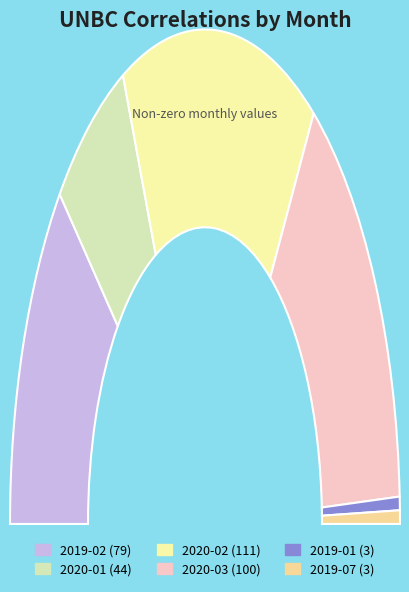

How much of the chart is everything except 2019-01?

99.1%